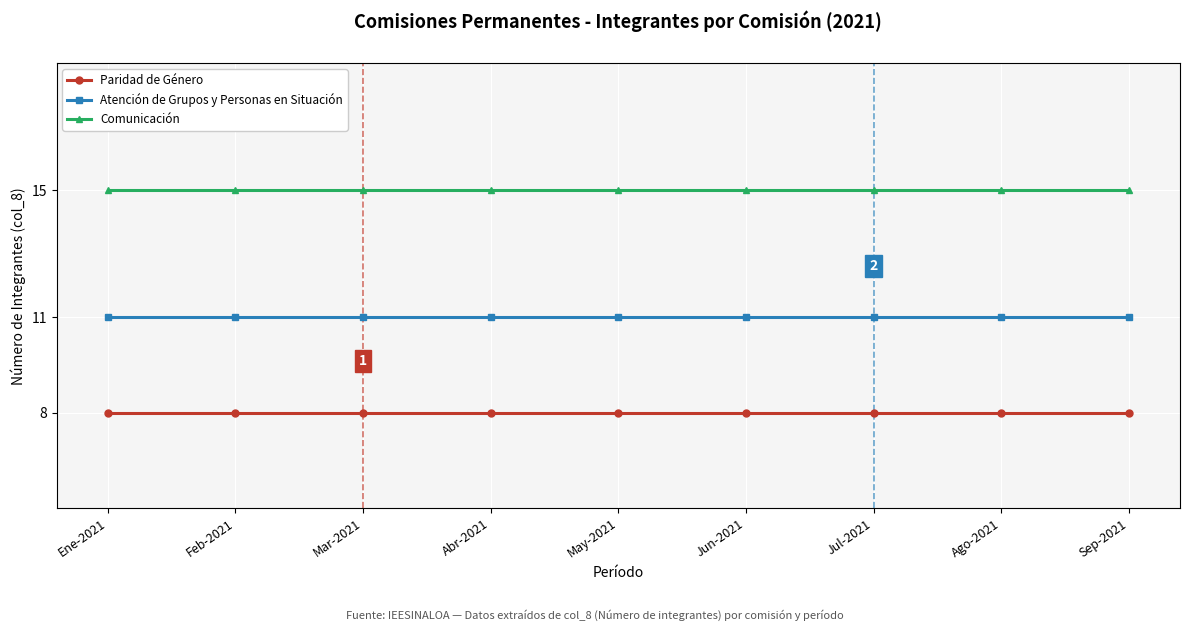

What is the spread (max minus min) of values at Jul-2021?

7